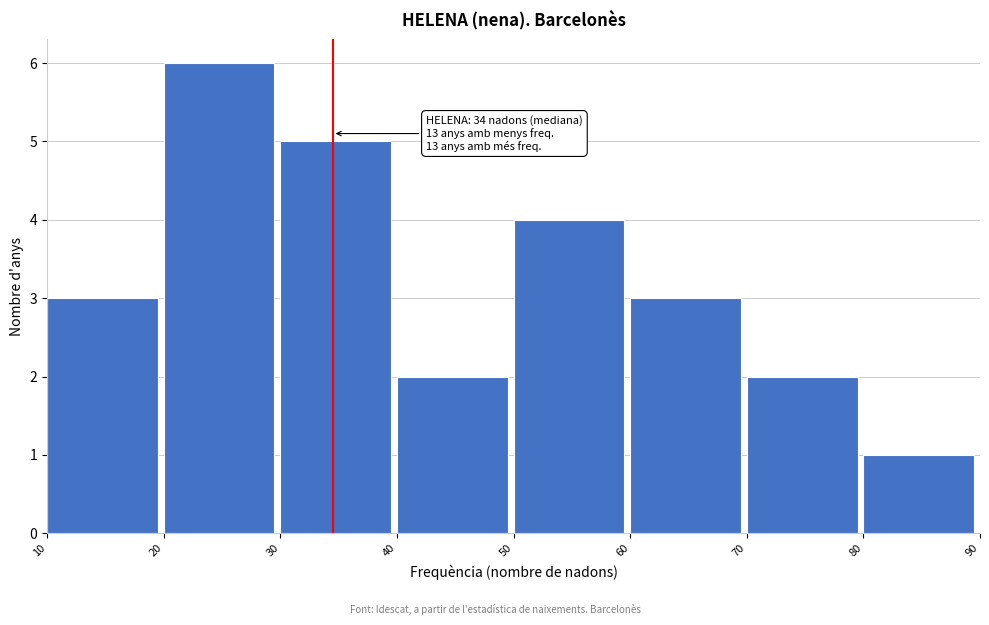

Which range on the x-axis has the tallest bar?

20 to 30